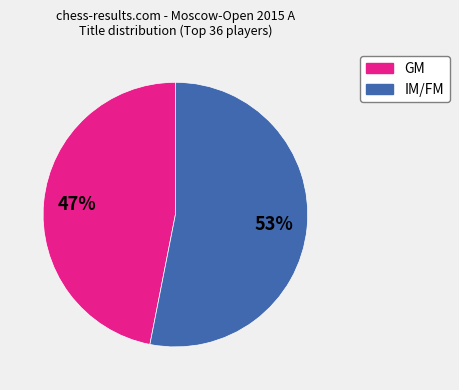

Is there a majority slice in this chart?

Yes